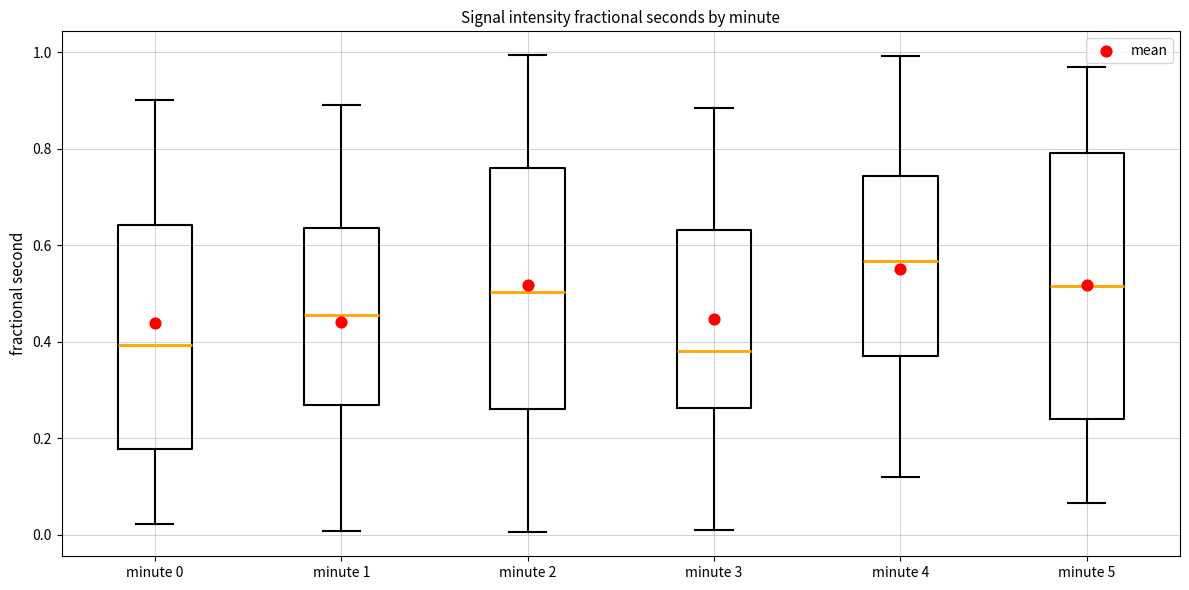

Reading left to right, read every box against the y-axis: the position of its median line, the range the box covers, and the ends of its whiskers. The values are not printed on the chart, so give them approximately, as read against the axis.

minute 0: median 0.40, box 0.18 to 0.64, whiskers 0.02 to 0.90
minute 1: median 0.46, box 0.26 to 0.64, whiskers 0.00 to 0.90
minute 2: median 0.50, box 0.26 to 0.76, whiskers 0.00 to 1.00
minute 3: median 0.38, box 0.26 to 0.64, whiskers 0.00 to 0.88
minute 4: median 0.56, box 0.38 to 0.74, whiskers 0.12 to 1.00
minute 5: median 0.52, box 0.24 to 0.80, whiskers 0.06 to 0.96